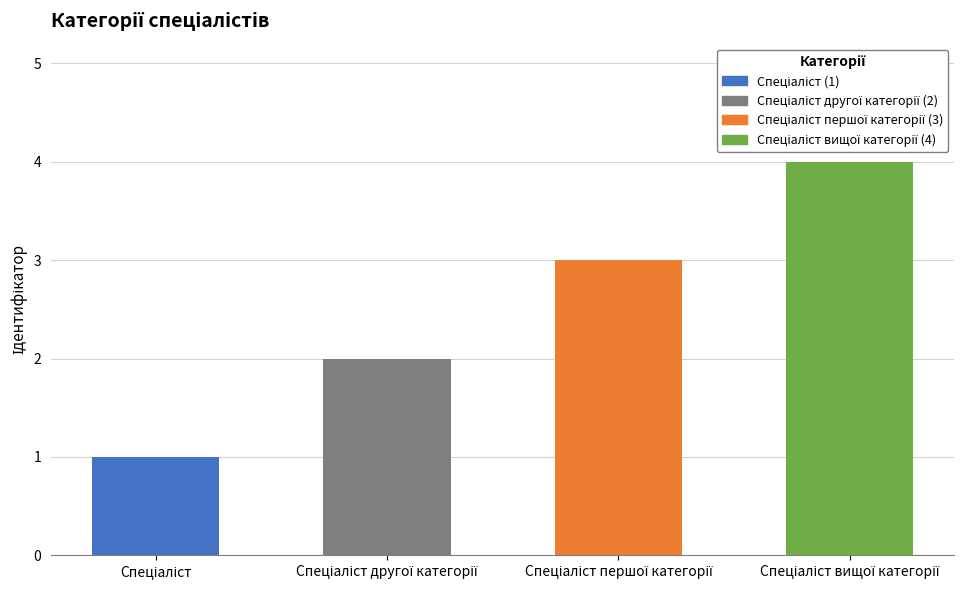

Count the values in the range 2 to 4.

3